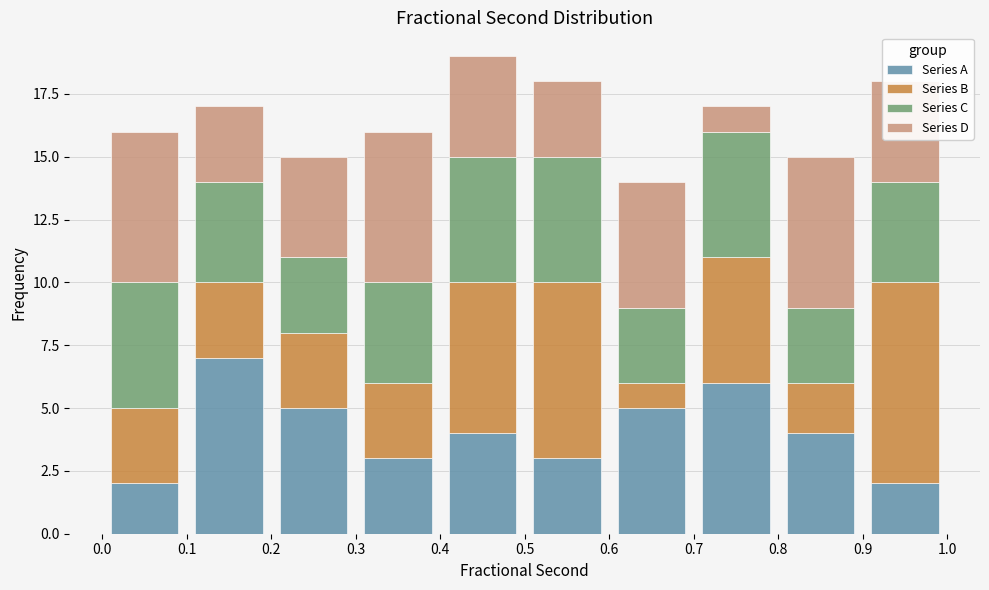

What is the total height of the stacked bar covering 0.0 to 0.1 on the x-axis? The values are not printed on the chart, so give them approximately, as read against the axis.

16